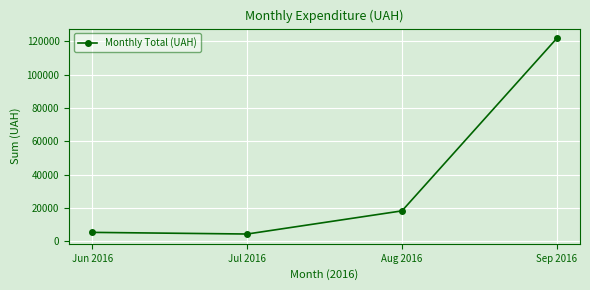

The value at Aug 2016 is 9348.9. True or false?

False